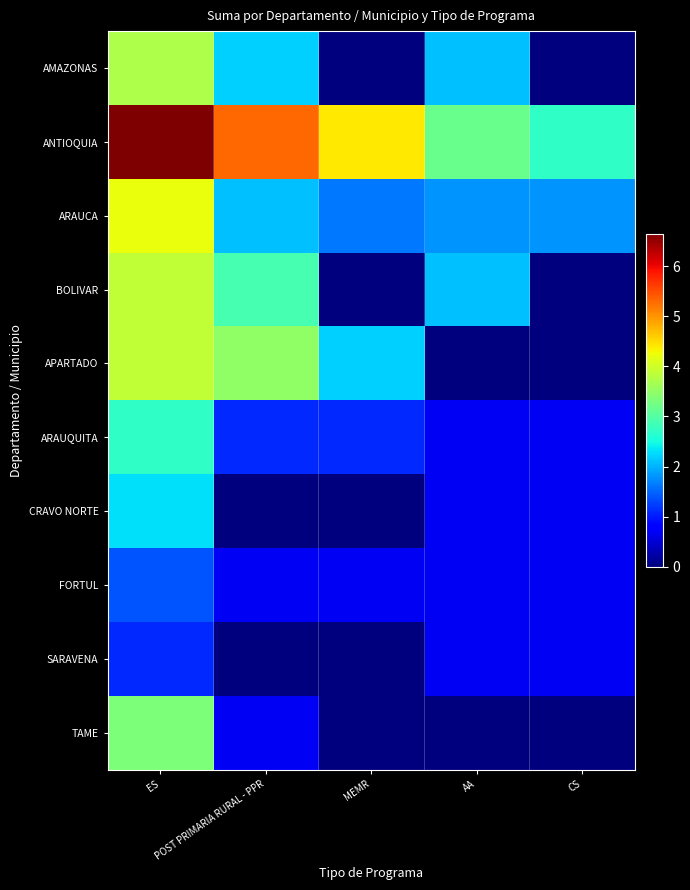

At how many categories does at least one series exceed 5?

2